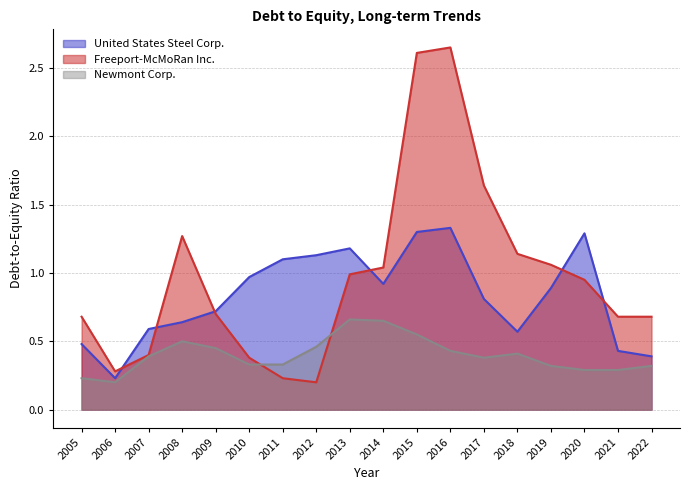

Where is United States Steel Corp. nearest to the value 0?

2006